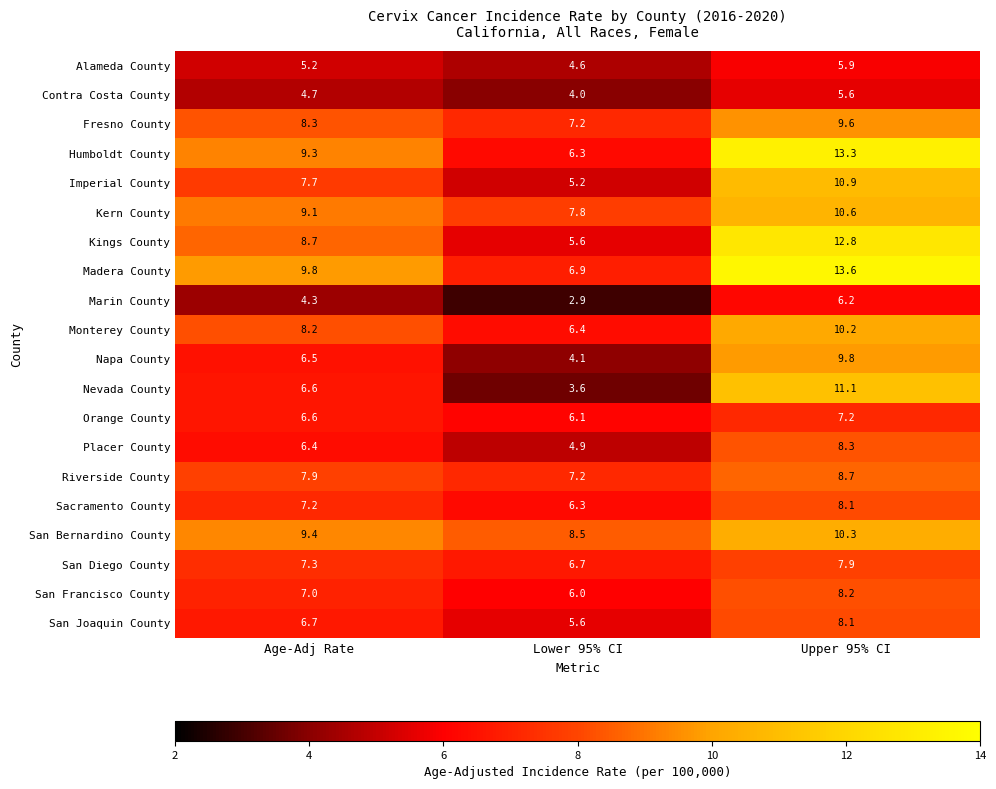

Is it true that San Francisco County equals 6.0 at Lower 95% CI?

True